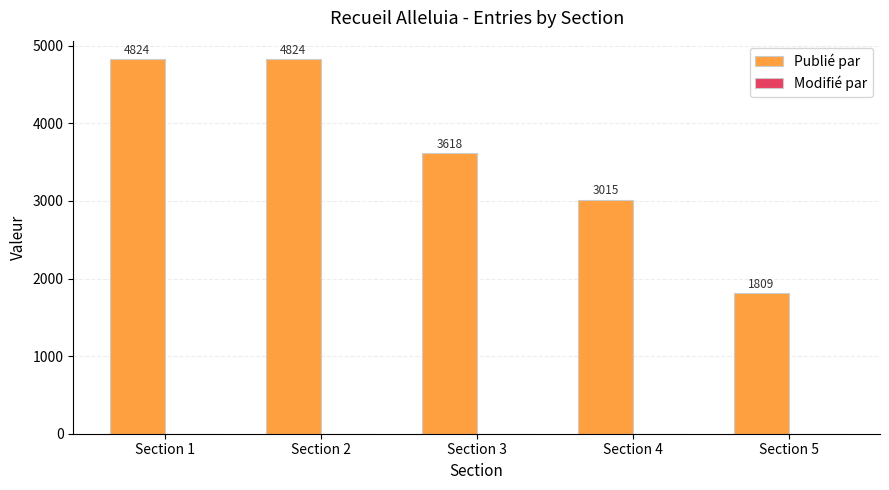

Approximately how many times larger is the value at Section 3 compared to Section 2?

0.8